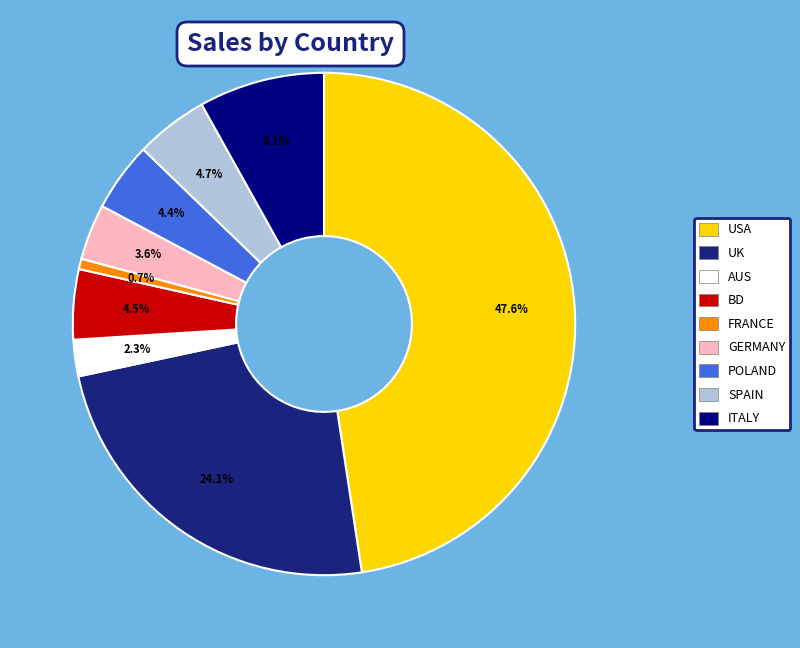

To the nearest percent, what percentage of the pie is FRANCE?

1%